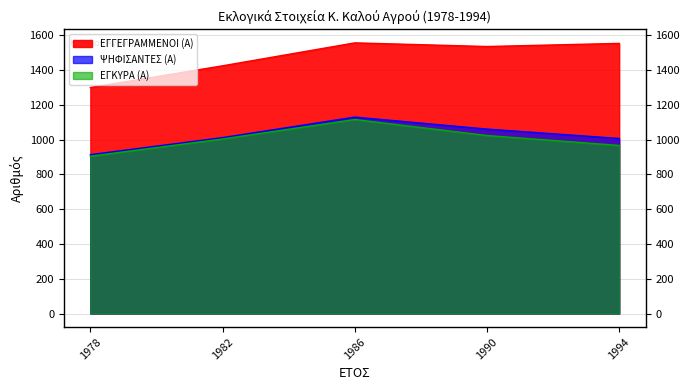

Which has a higher value, 1994 or 1978?

1994